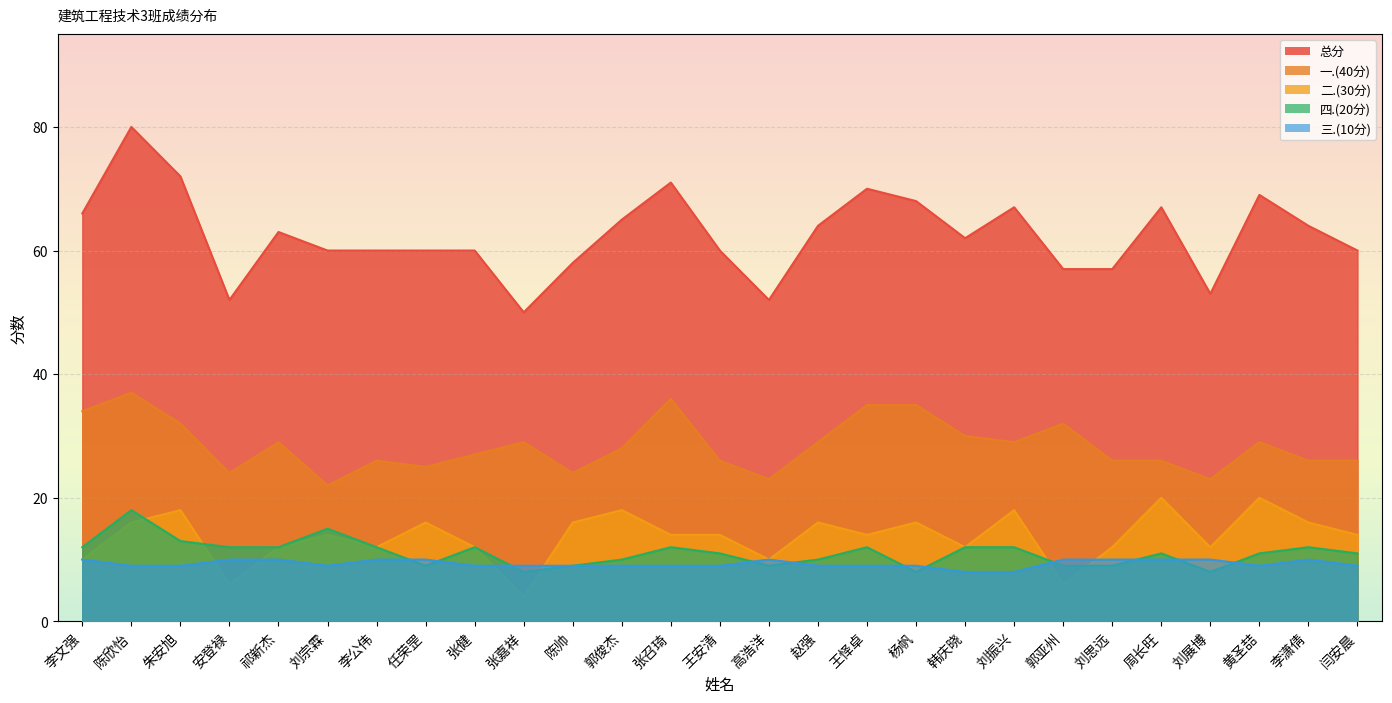

True or false: 二.(30分) has a value of 3 at 李公伟.

False